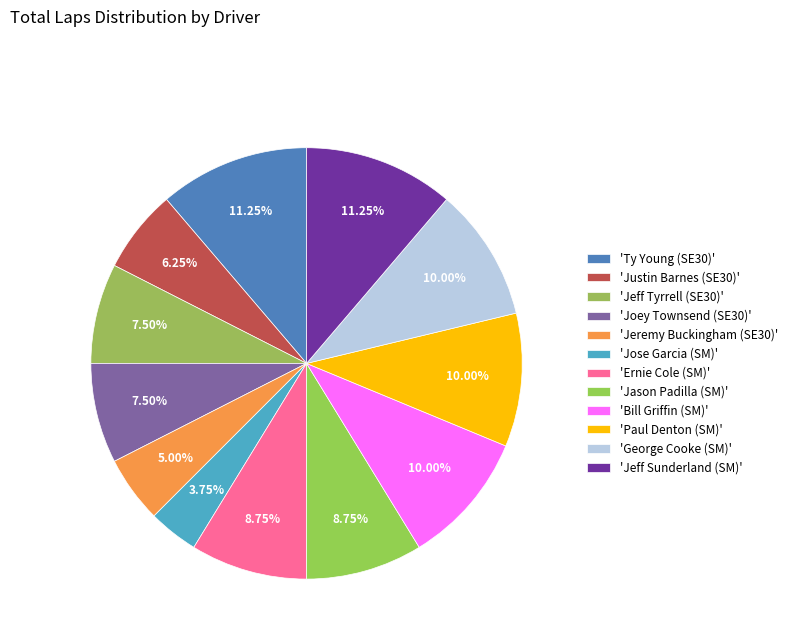

How many segments does this pie chart have?

12